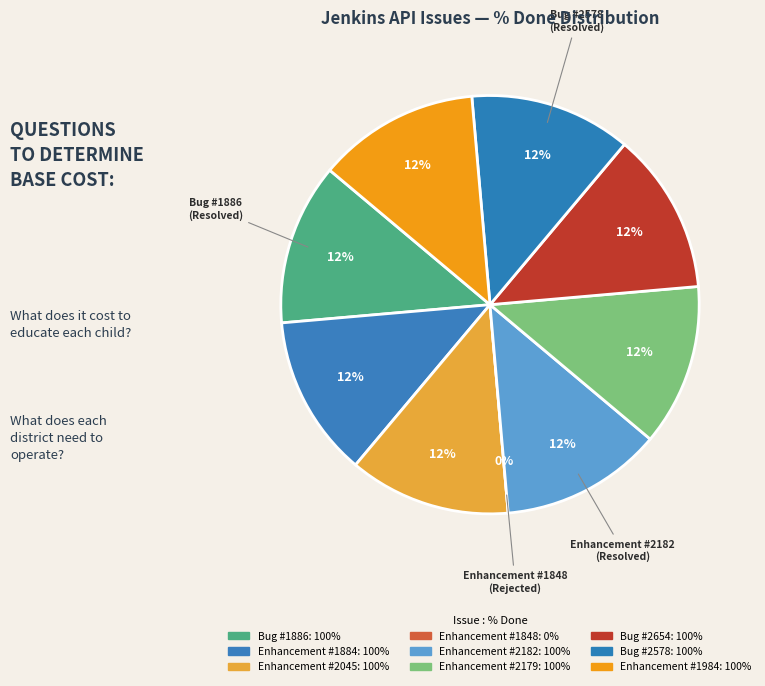

Which category has the biggest portion of the pie?

Bug #1886